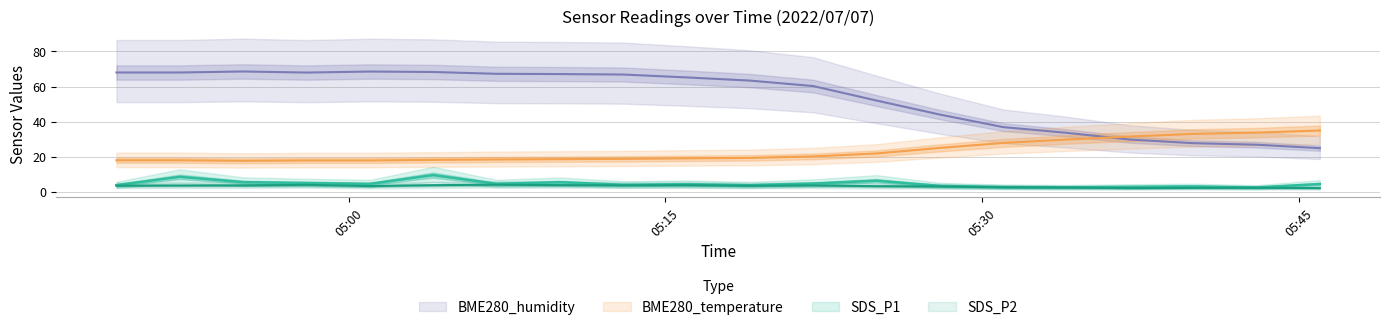

True or false: BME280_humidity has a value of 62.1 at 05:31.

False